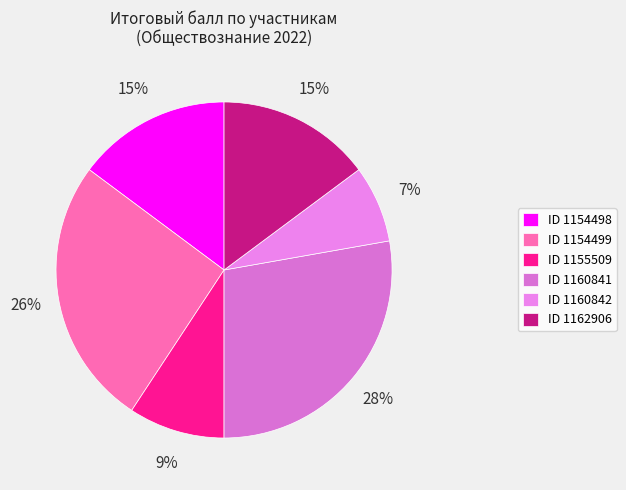

What is the largest slice in the pie chart?

ID 1160841